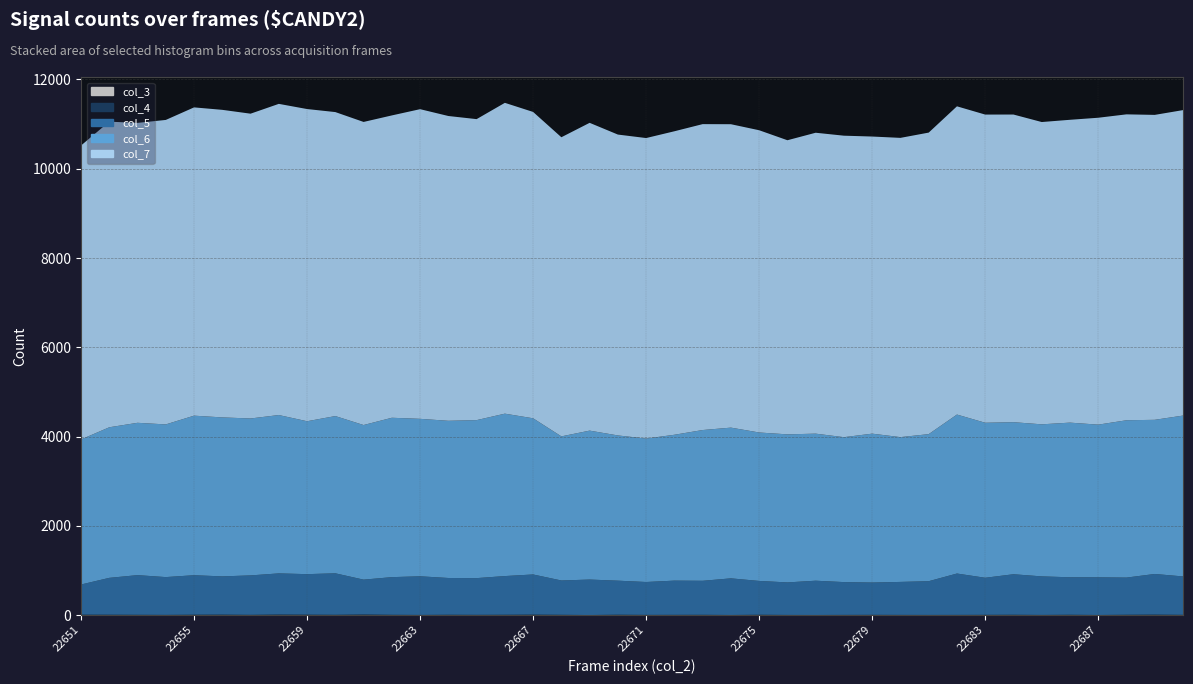

Reading left to right, list all the values displayed in this chart.

col_3: 0	0	0	0	0	0	0	0	0	0	0	0	0	0	0	0	0	0	0	0	0	0	0	0	0	0	0	0	0	0	0	0	0	0	0	0	0	0	0	0
col_4: 9	8	6	4	8	10	5	12	9	6	13	6	3	7	5	7	10	6	1	8	4	5	6	2	7	3	2	4	5	4	3	4	5	7	3	7	2	7	10	5
col_5: 676	826	889	847	885	857	884	922	908	930	781	844	866	824	823	867	900	769	795	763	737	767	762	821	758	729	768	735	724	739	756	927	831	908	864	840	844	833	911	861
col_6: 3250	3374	3413	3421	3575	3562	3516	3548	3426	3523	3464	3571	3528	3522	3540	3639	3499	3229	3337	3254	3214	3268	3378	3377	3326	3317	3295	3247	3336	3244	3295	3562	3473	3407	3407	3465	3421	3525	3454	3604
col_7: 6586	6847	6720	6822	6907	6891	6829	6972	6995	6811	6791	6774	6938	6829	6744	6964	6864	6702	6896	6741	6733	6800	6854	6798	6772	6590	6742	6755	6657	6705	6756	6906	6905	6893	6773	6785	6876	6854	6832	6844